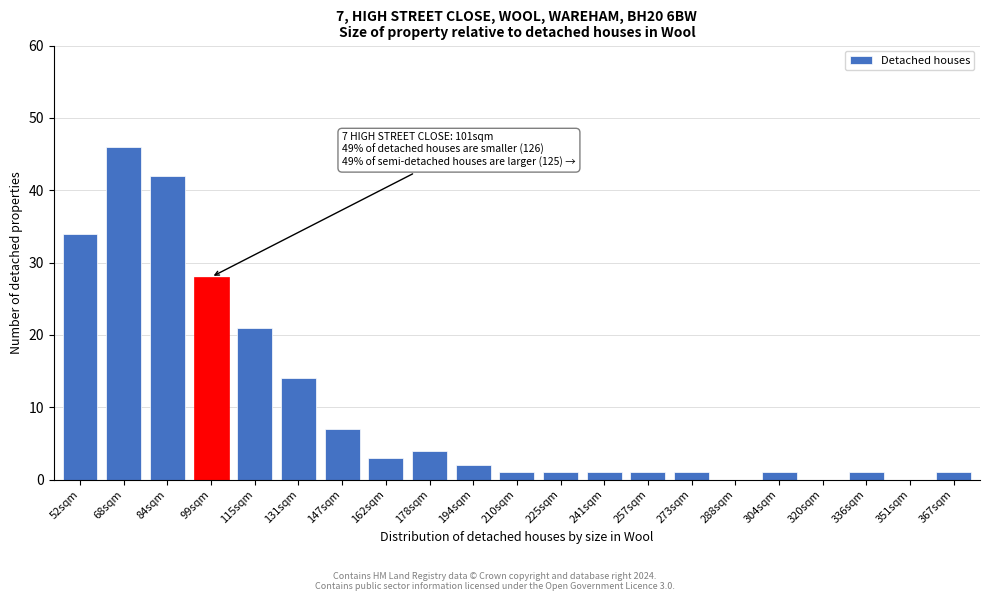

Reading left to right, what are all the values shown in this chart?

52sqm=34	68sqm=46	84sqm=42	99sqm=28	115sqm=21	131sqm=14	147sqm=7	162sqm=3	178sqm=4	194sqm=2	210sqm=1	225sqm=1	241sqm=1	257sqm=1	273sqm=1	288sqm=0	304sqm=1	320sqm=0	336sqm=1	351sqm=0	367sqm=1